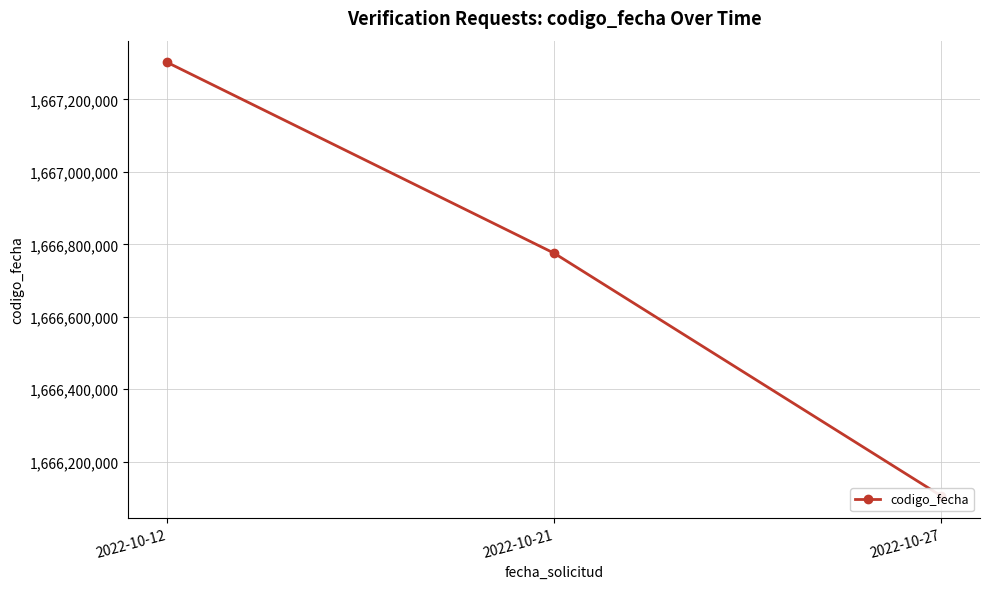

How many values are below 1666775340?

1